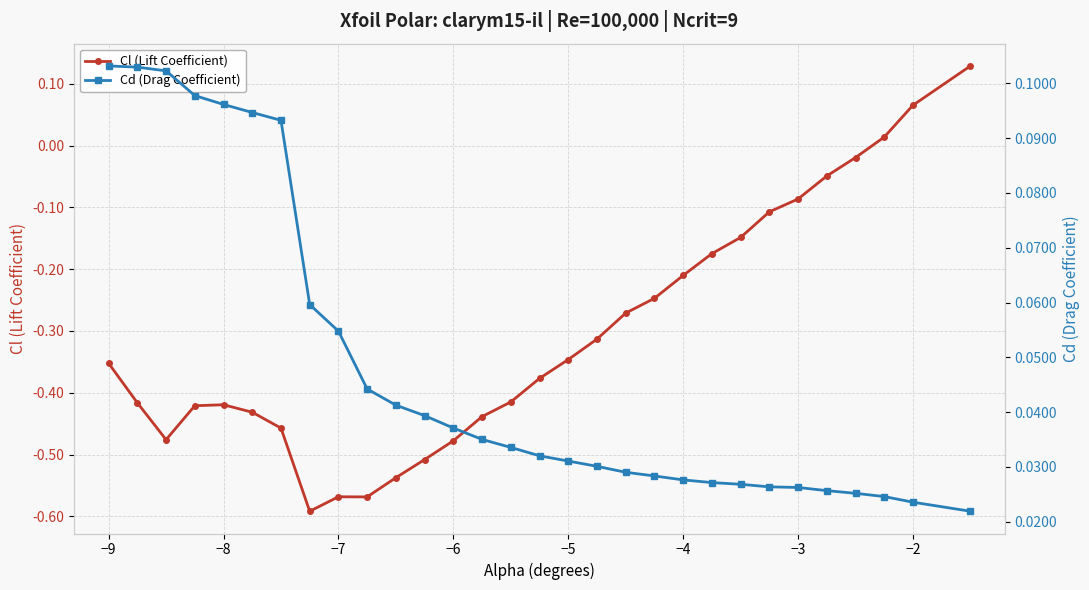

In Cl (Lift Coefficient), how many points are higher than both neighbors (excluding endpoints)?

2